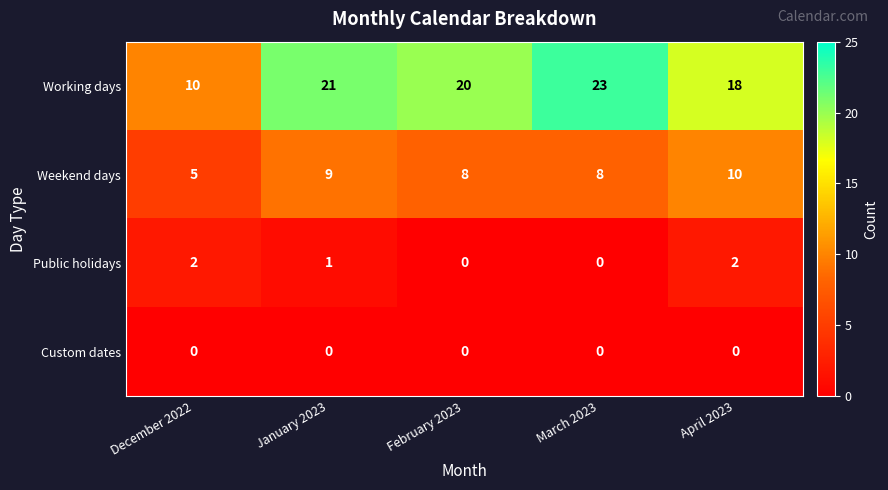

At which label is Working days closest to 16?

April 2023